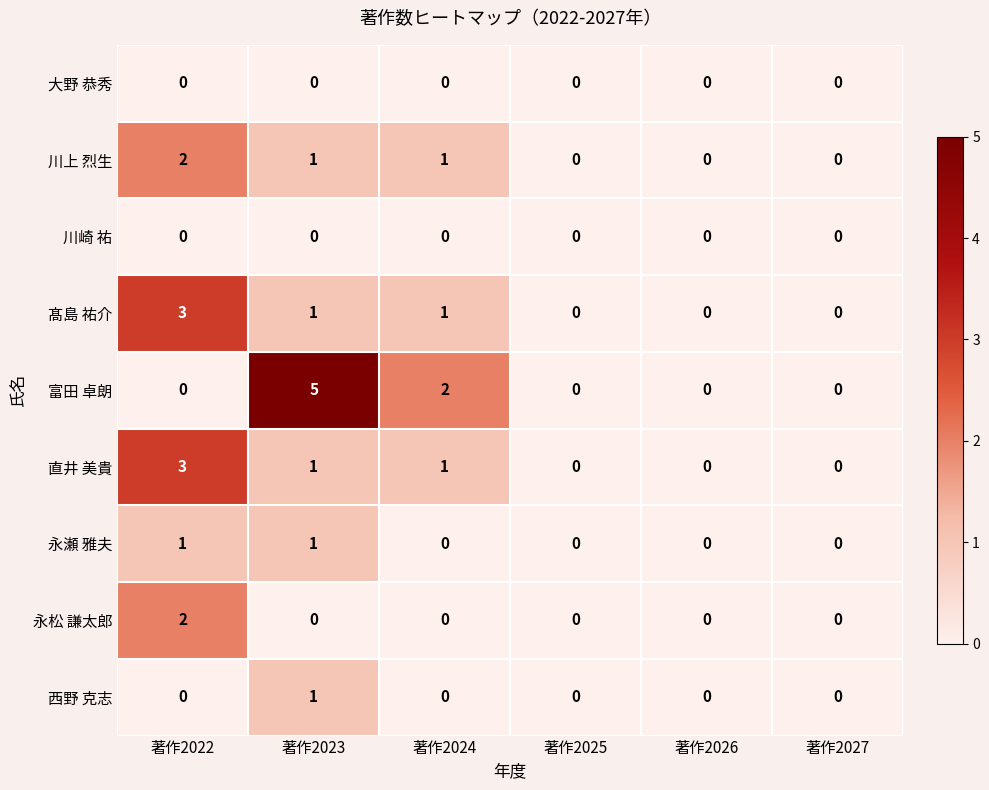

Count the number of categories in the chart.

6